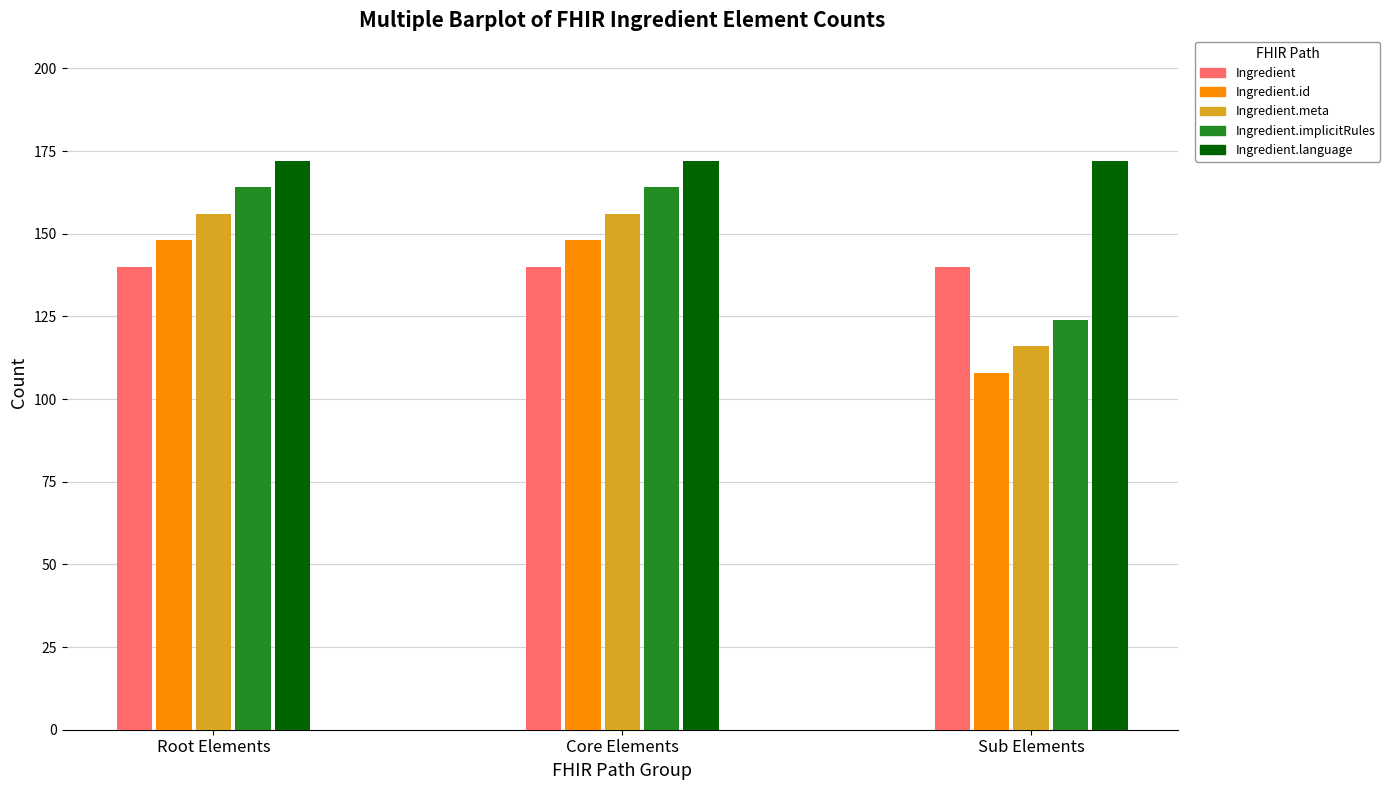

Are the bars grouped side by side (vs. stacked)?

Yes